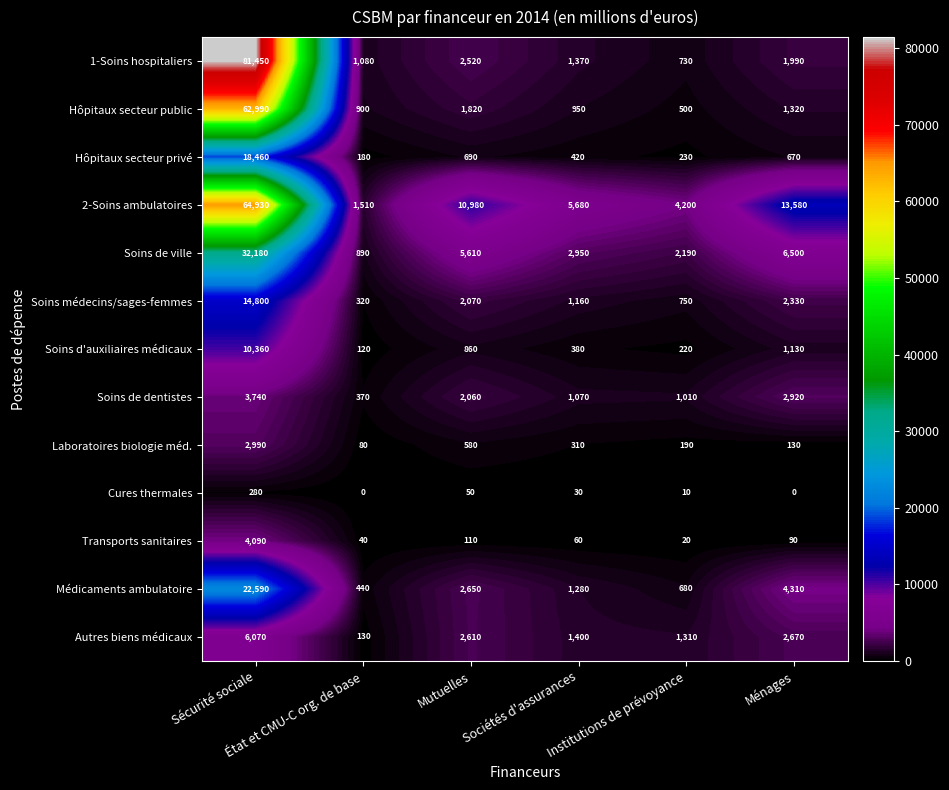

Which series has the largest total across all categories?

2-Soins ambulatoires